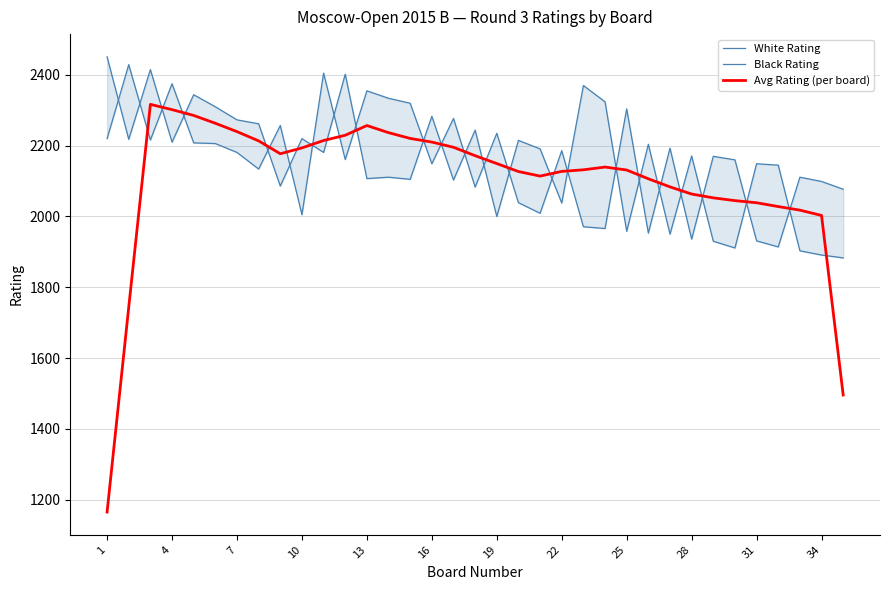

At which label does White Rating first exceed 2170?

1